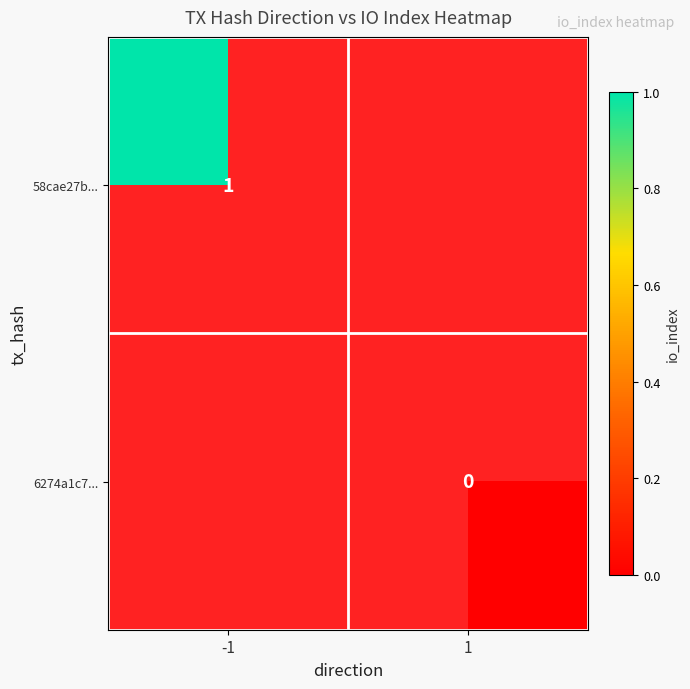

The 58cae27b... series shows 1 at -1. True or false?

True